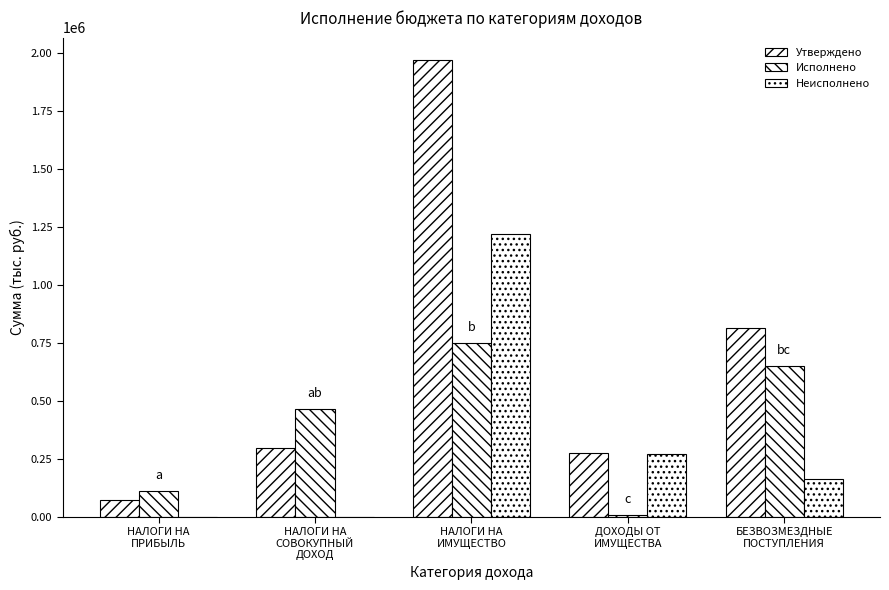

How many series are shown in this chart?

3